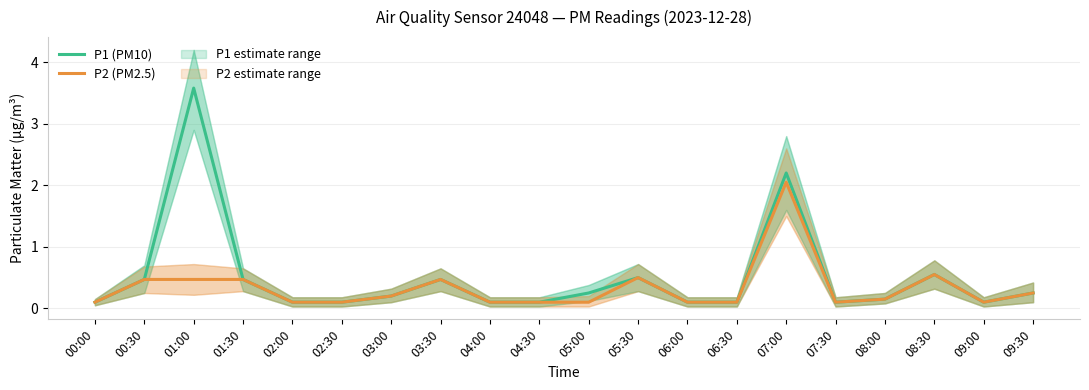

What is the difference between the P2 (PM2.5) values at 00:30 and 02:00?

0.4